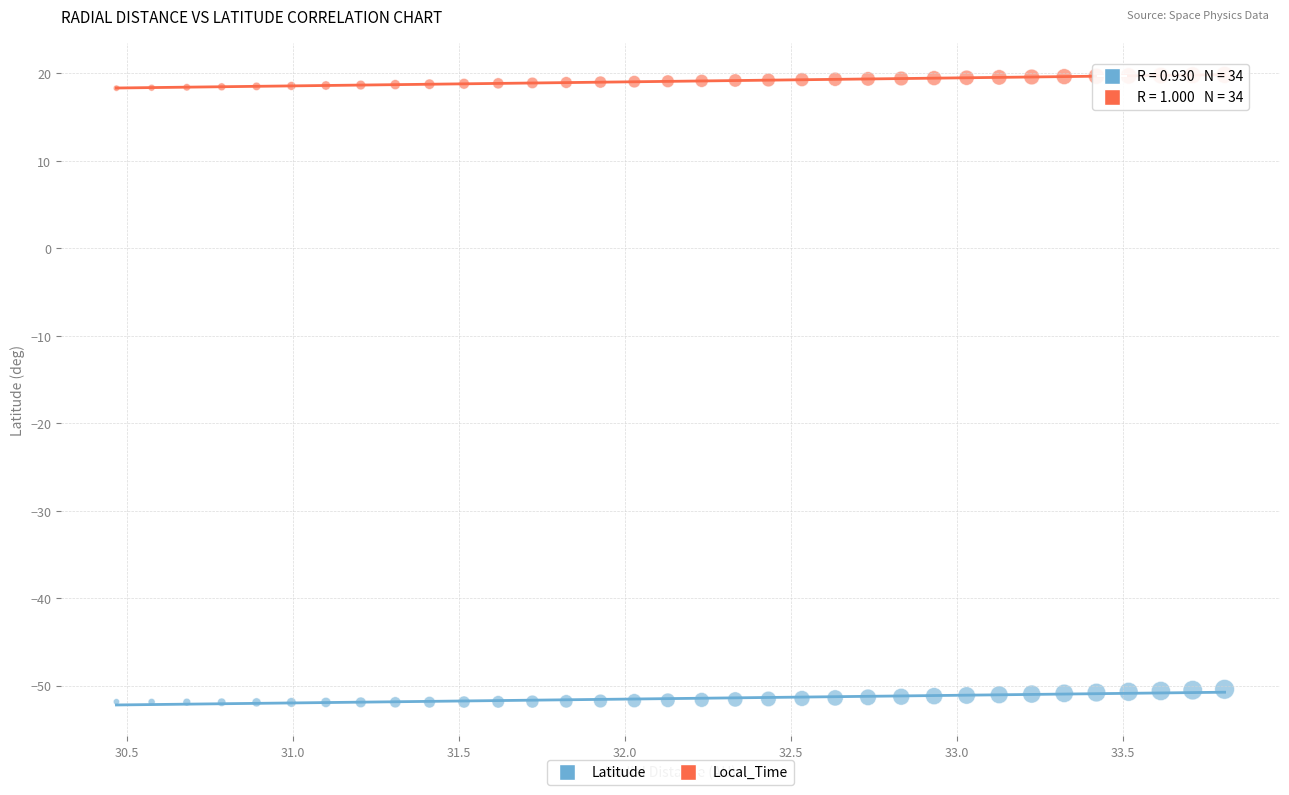

Across all data points, what is the range of X values (max minus min)?

3.3